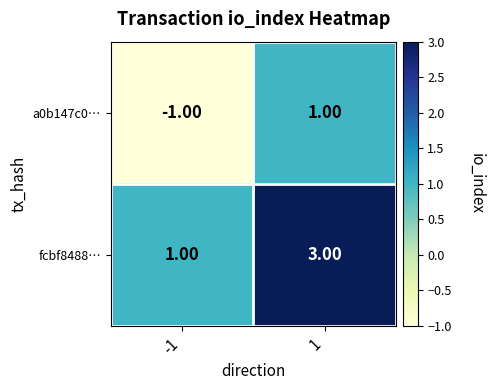

Rank the series at 1 from highest to lowest value.

fcbf8488…, a0b147c0…